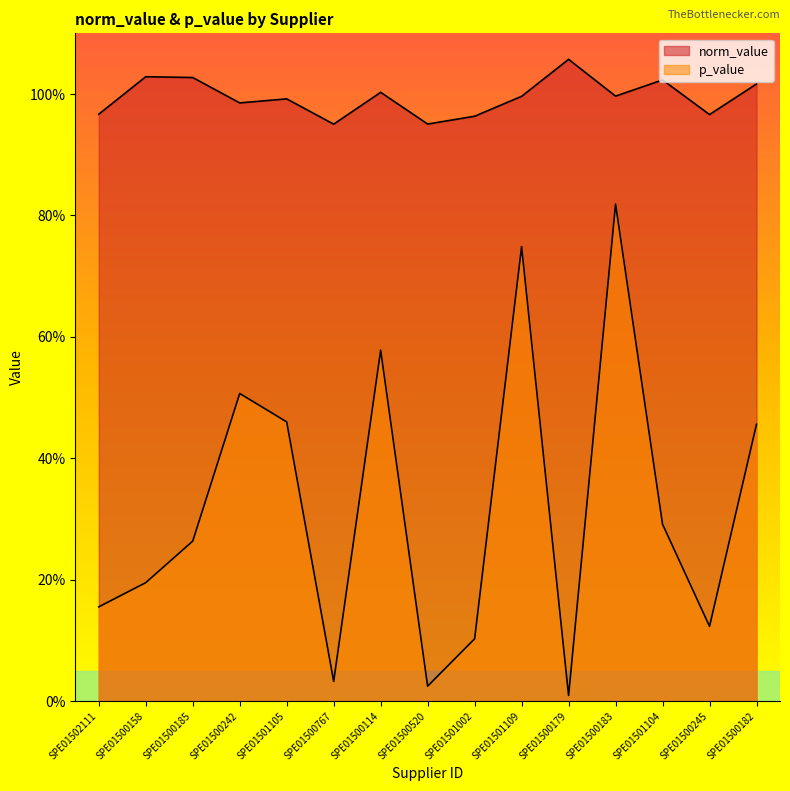

Where is the first local minimum for p_value?

SPE01500767